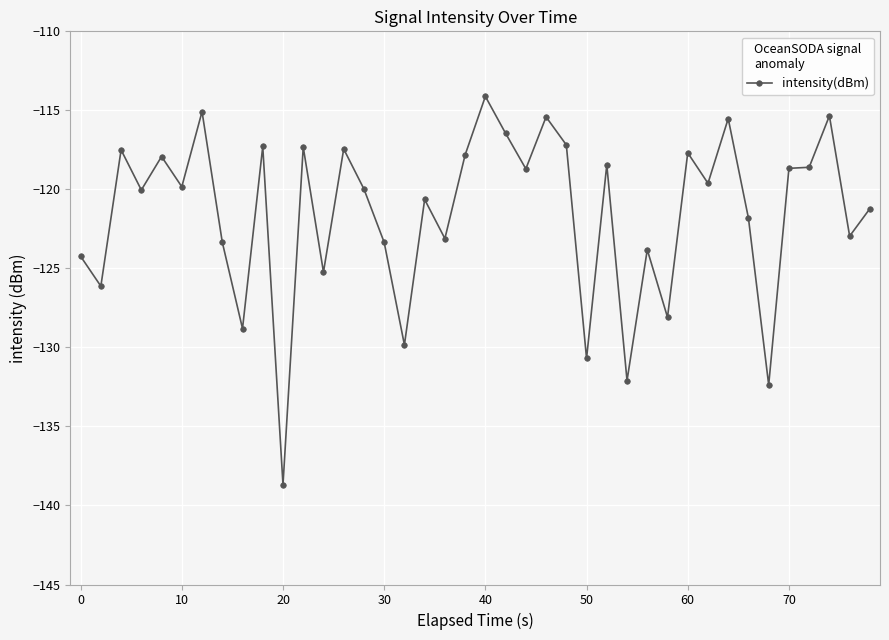

What is the value of the 7th point from the left?

-115.1